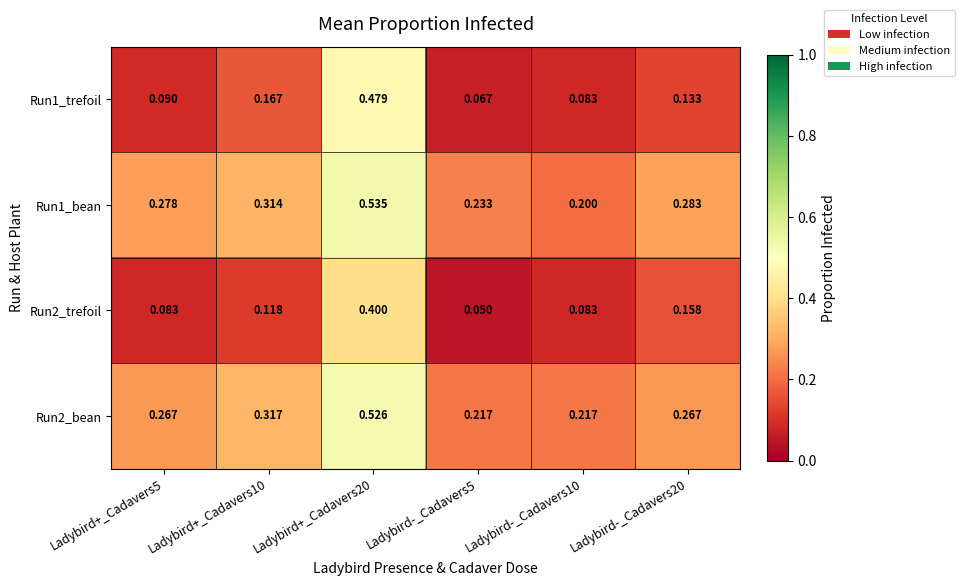

Between Ladybird+_Cadavers5 and Ladybird-_Cadavers10, which series saw the biggest shift?

Run1_bean